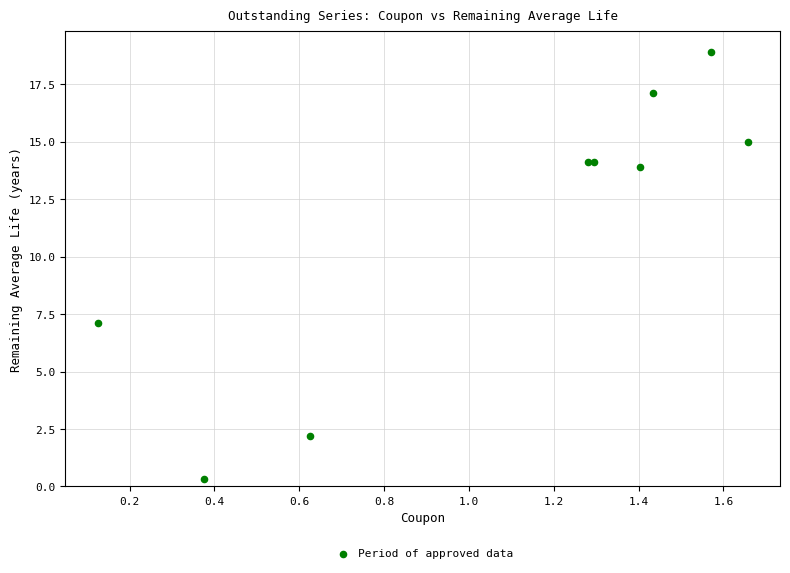

What Y value in the scatter plot is closest to 9?

7.1